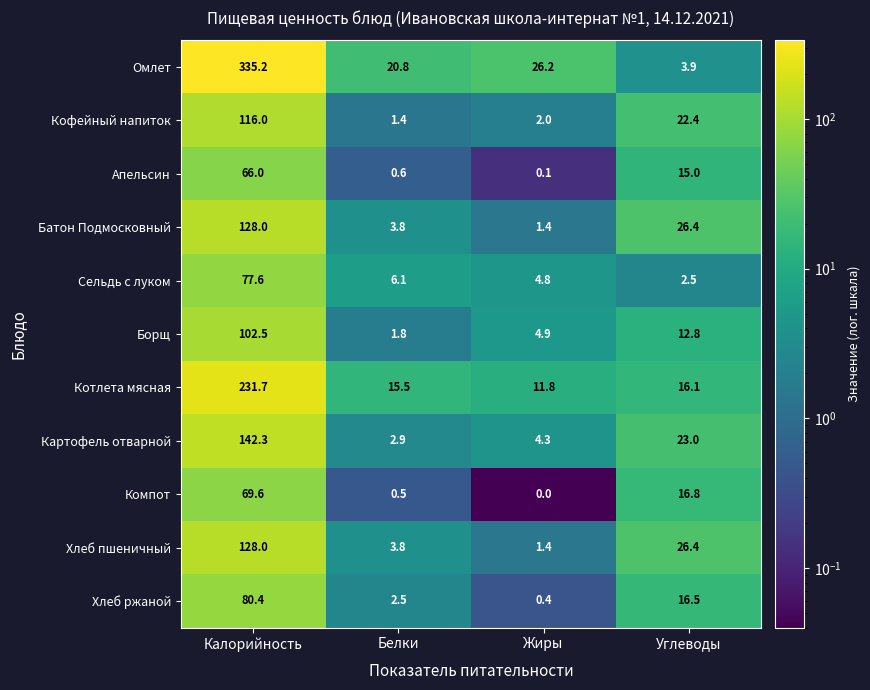

What is the greatest value displayed?

335.2